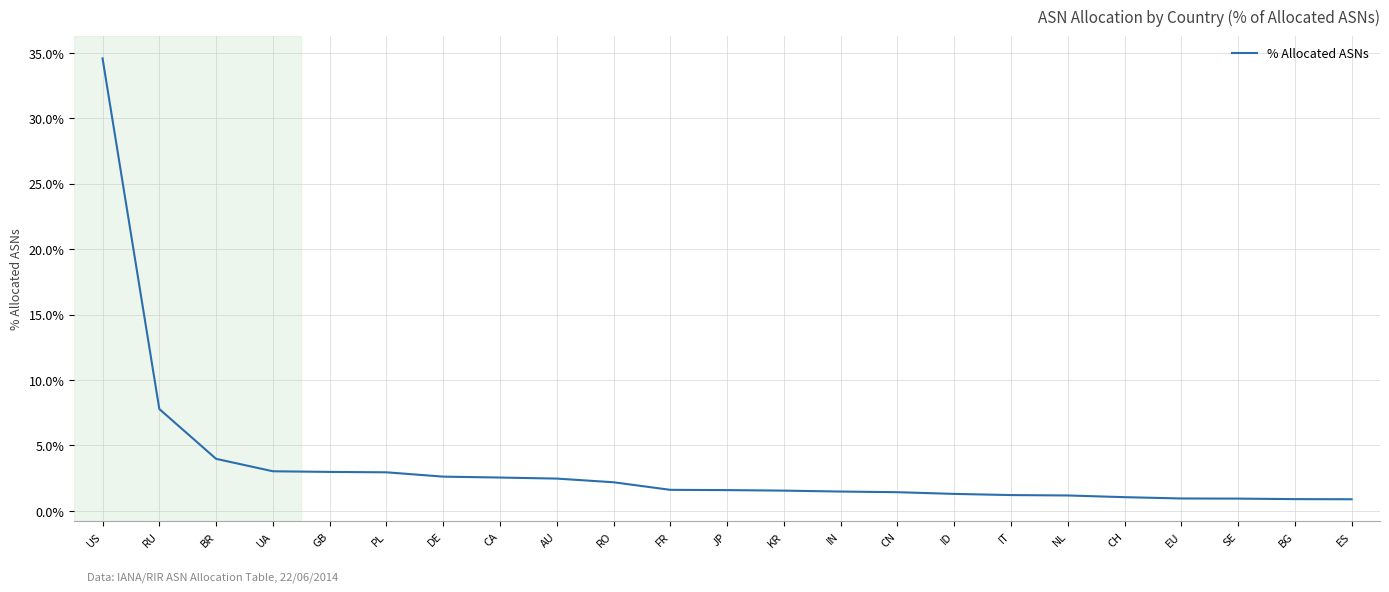

What is the sum of all values?

81.0